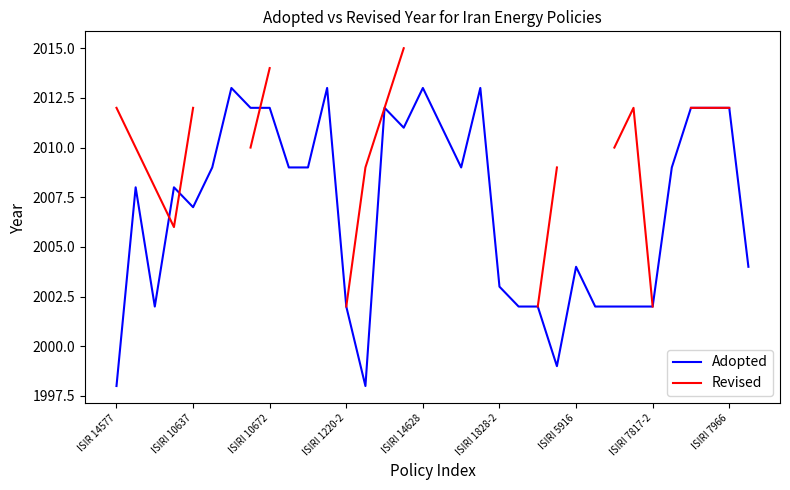

What is the difference between the Adopted values at 26 and 31?

10.0